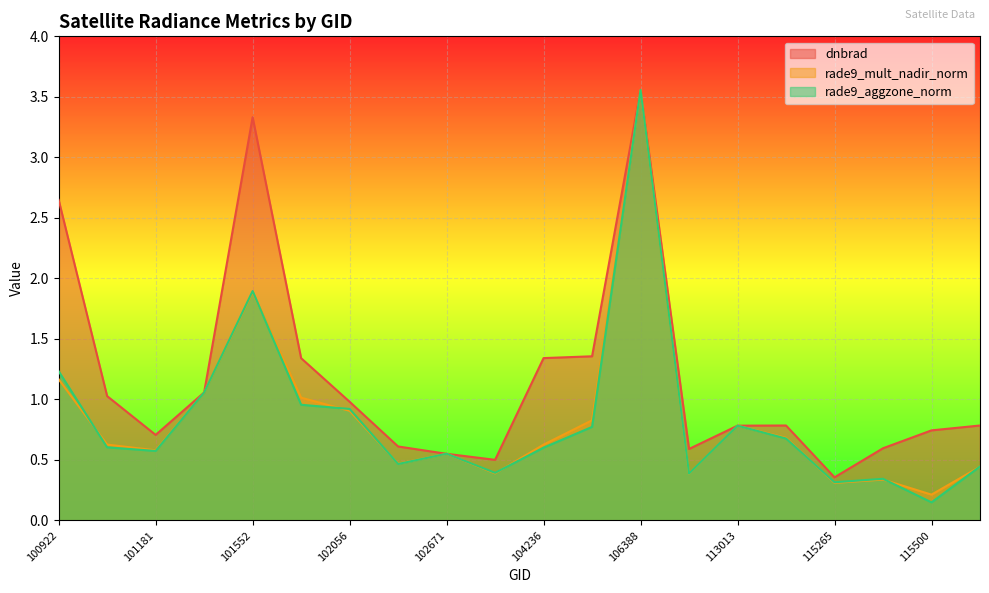

How many intersections are there between rade9_mult_nadir_norm and dnbrad?

2